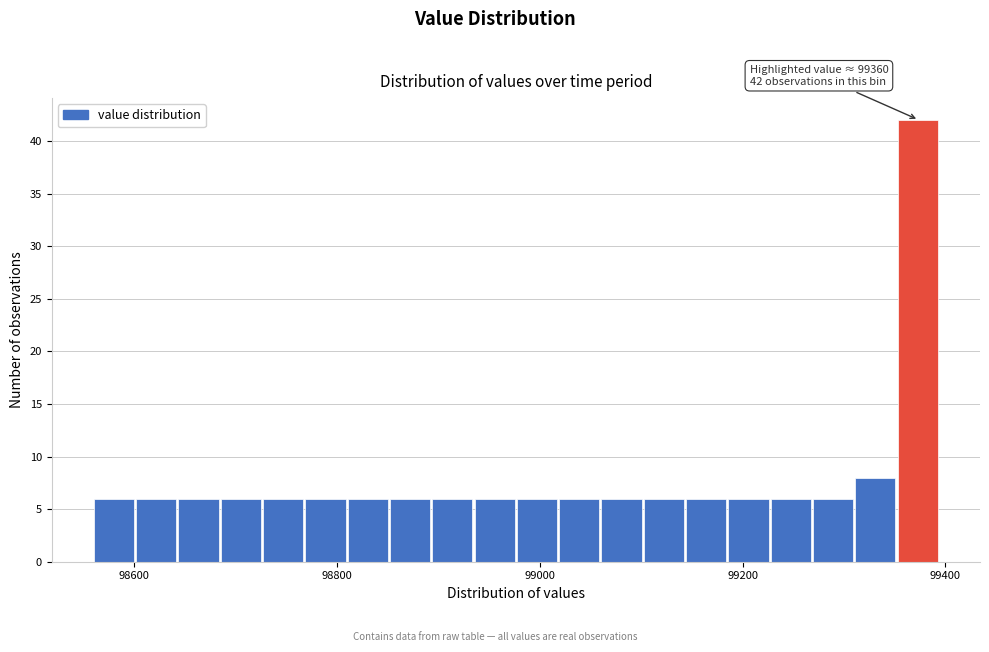

Read against the x-axis, roughly where is the centre of the tallest bar?

99380